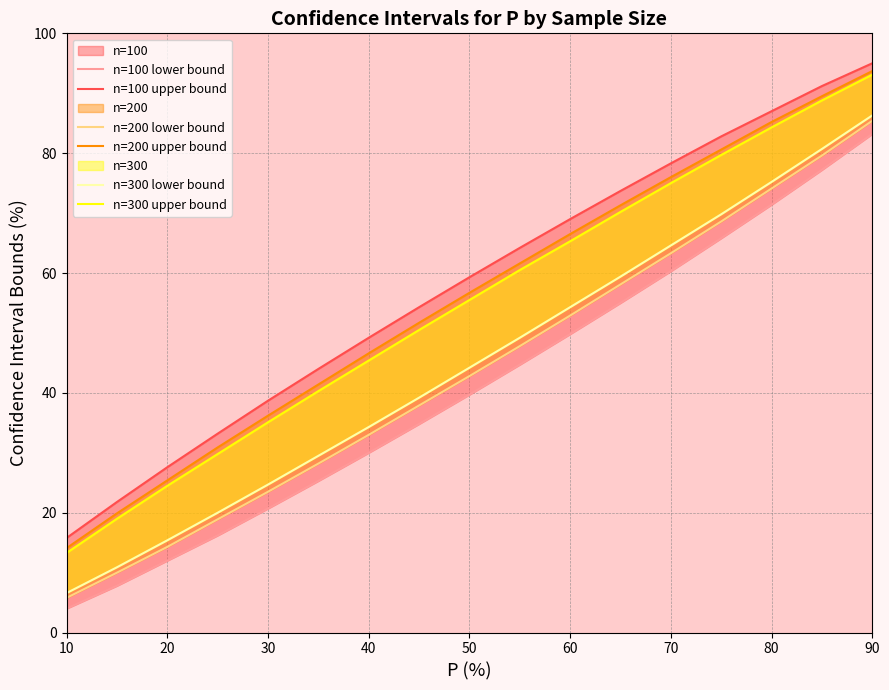

Which series has the largest total across all categories?

n=100 upper bound